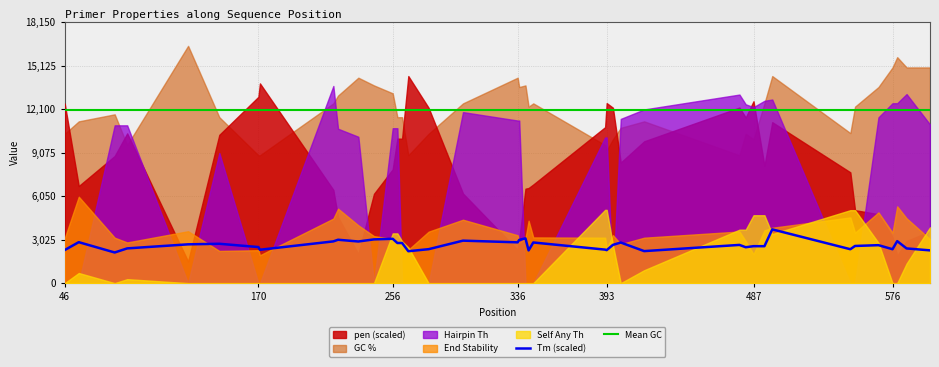

True or false: Tm (scaled) and Mean GC intersect in this chart.

False